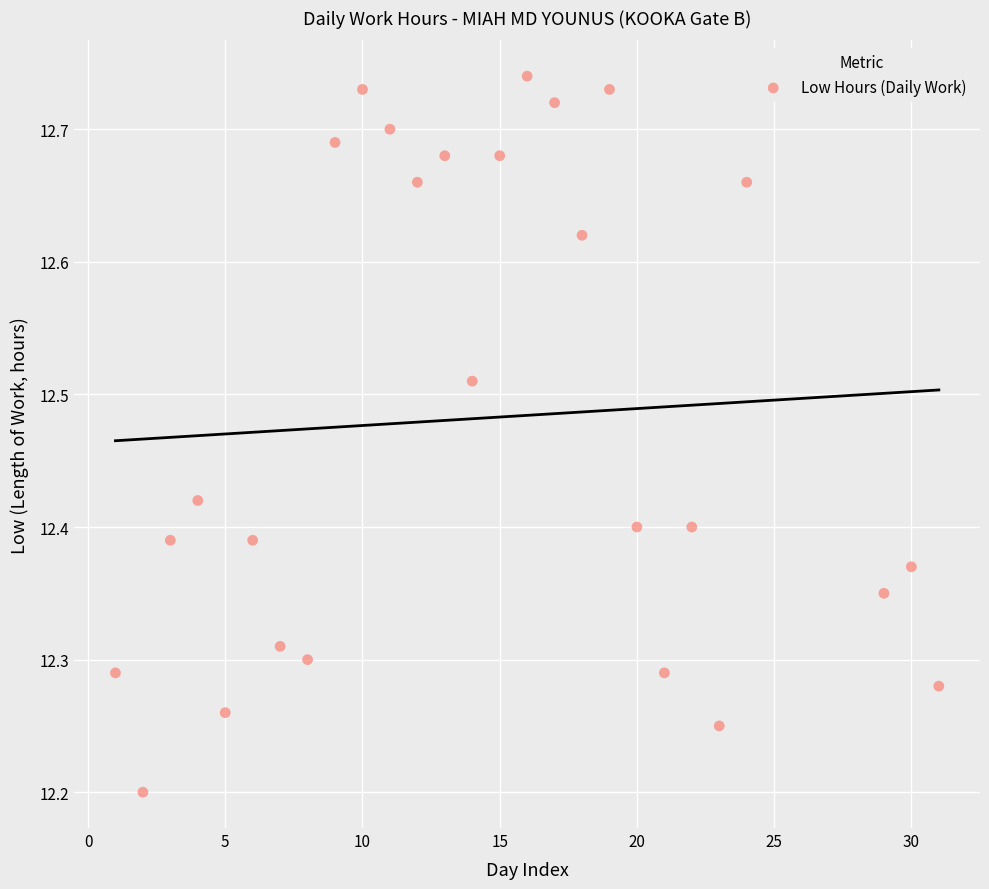

What is the range of Y values (max minus min)?

0.5